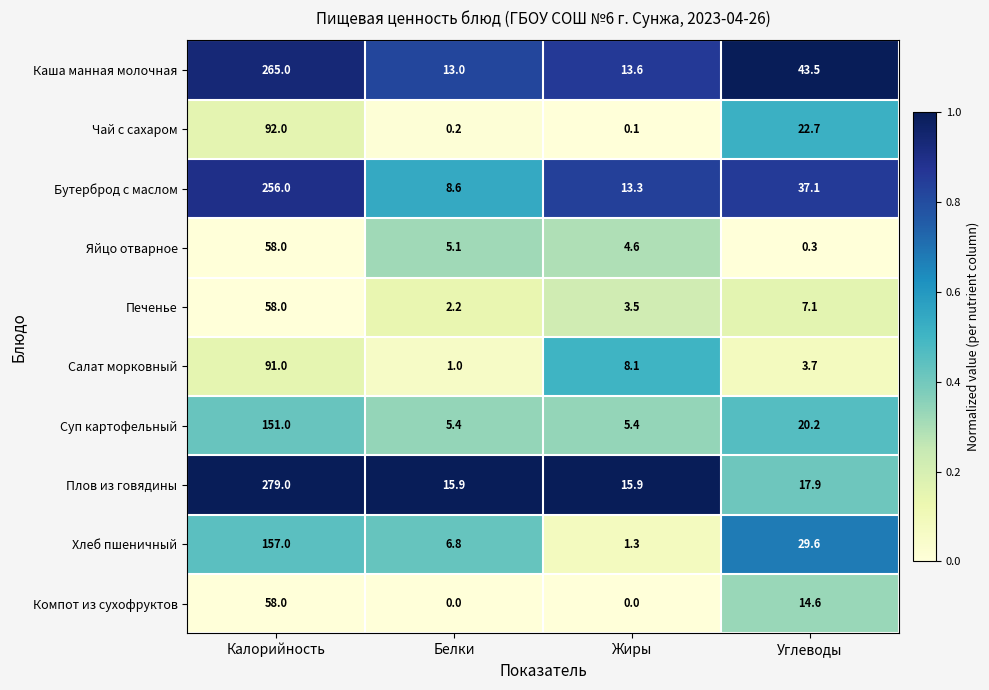

At Углеводы, list the series in order from largest to smallest.

Каша манная молочная, Бутерброд с маслом, Хлеб пшеничный, Чай с сахаром, Суп картофельный, Плов из говядины, Компот из сухофруктов, Печенье, Салат морковный, Яйцо отварное